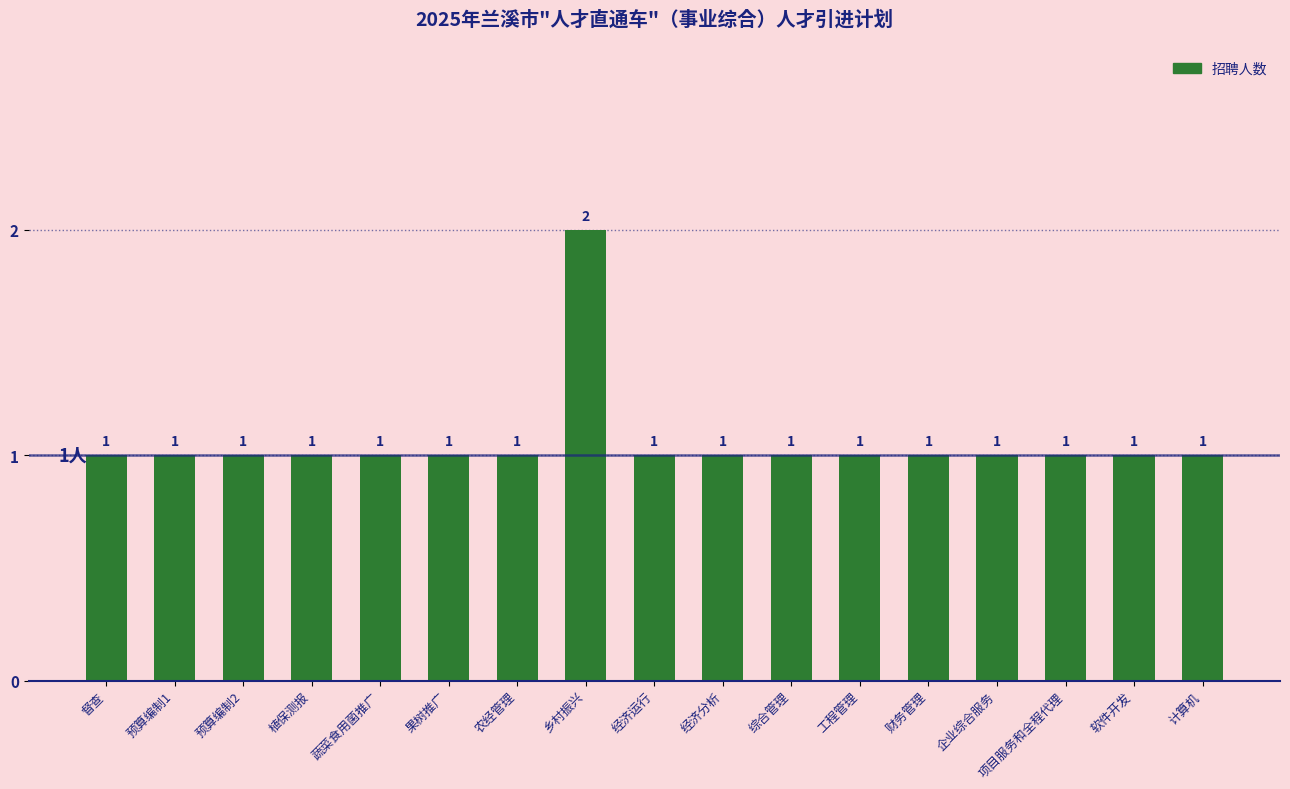

True or false: the data shows 0 at 预算编制1.

False